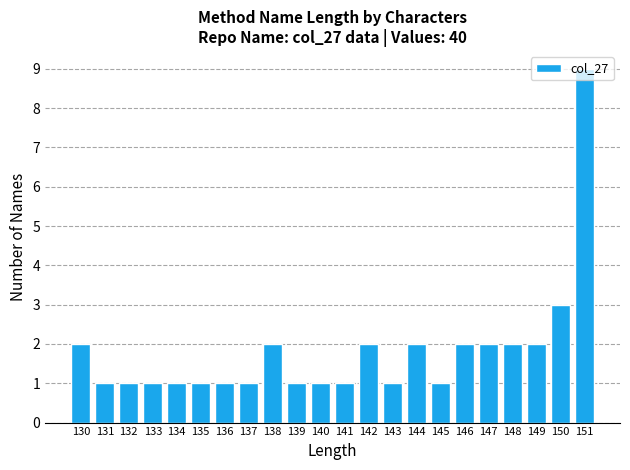

The value at 146 is 2. True or false?

True